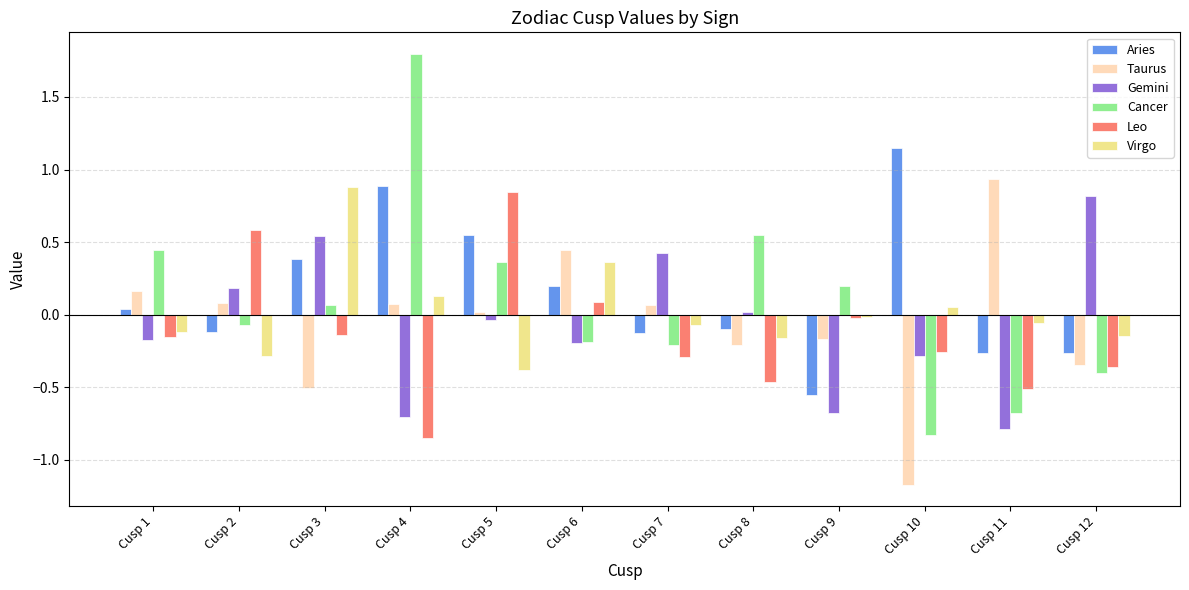

At which label does Virgo reach its minimum?

Cusp 5